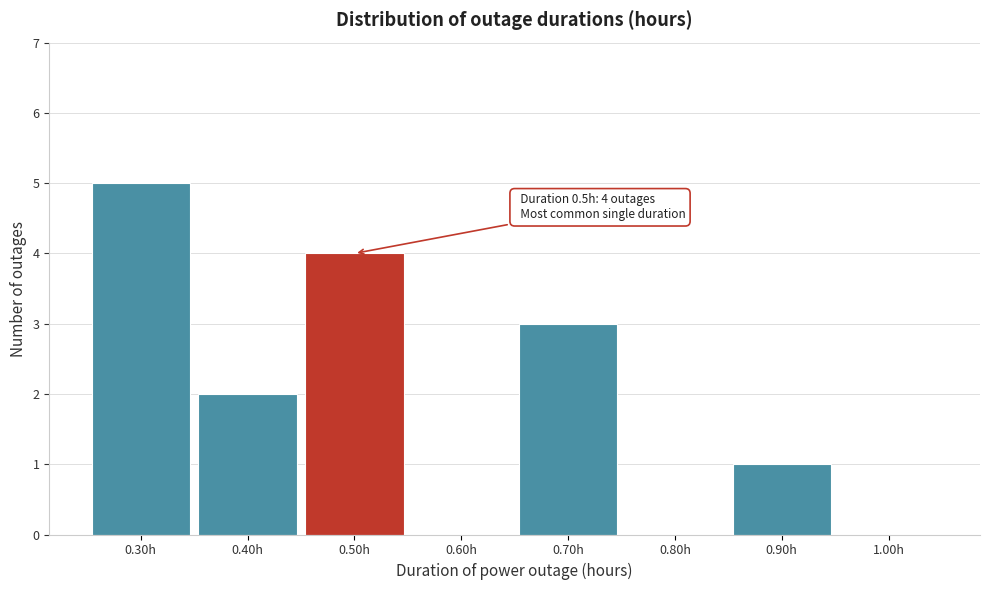

Over which range of the x-axis is the bar tallest?

0.25 to 0.35